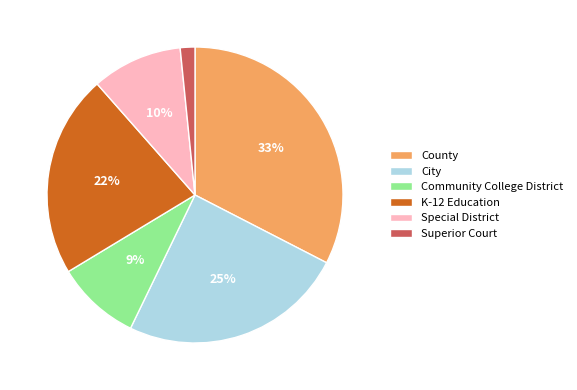

Is it true that K-12 Education is 22% of the pie?

True